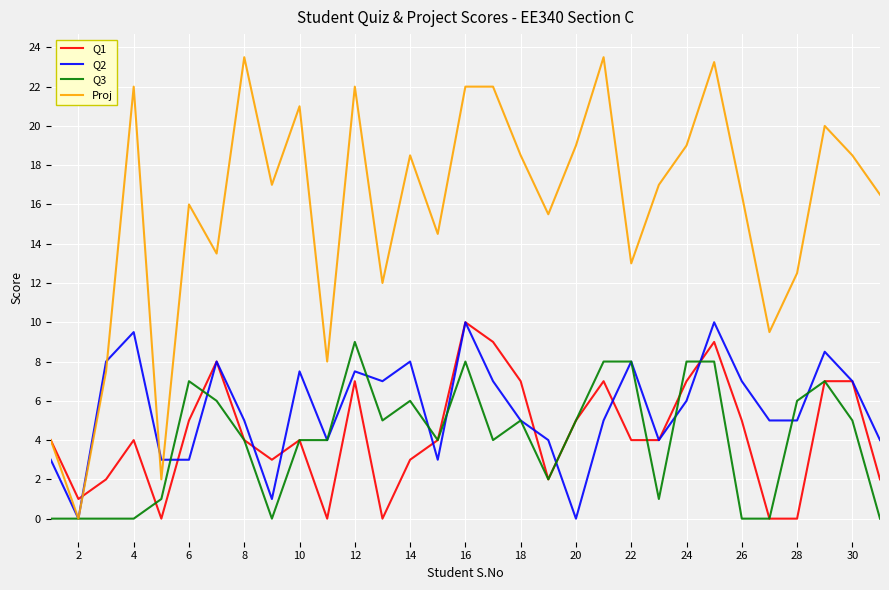

Which series has the largest range (max minus min)?

Proj